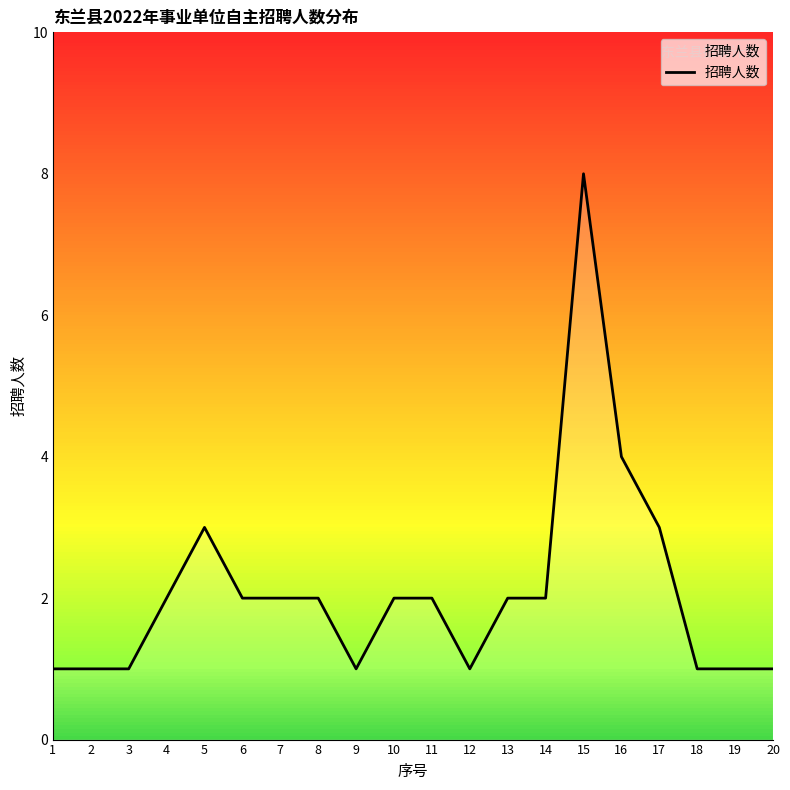

What is the greatest value displayed?

8